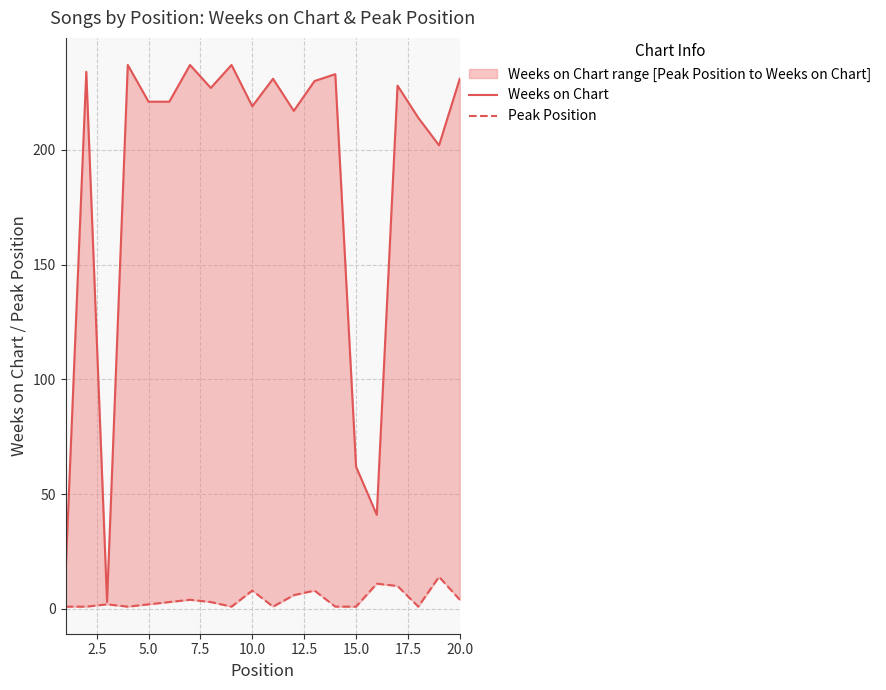

What is the difference between the maximum and minimum values in the Peak Position series?

13